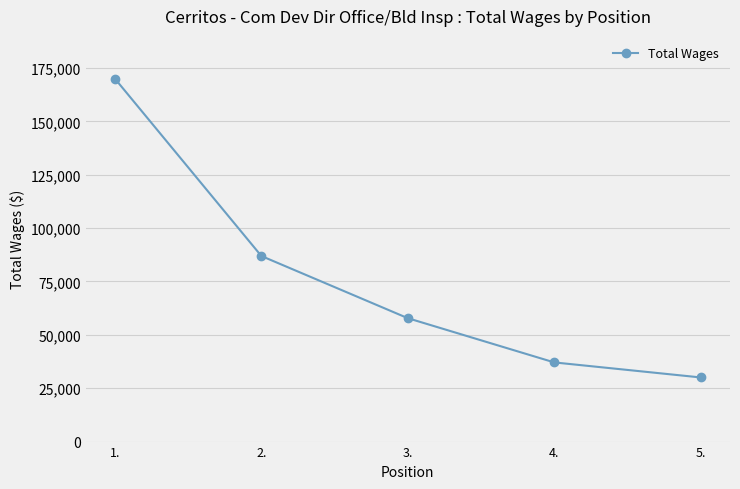

How many categories are shown in the chart?

5